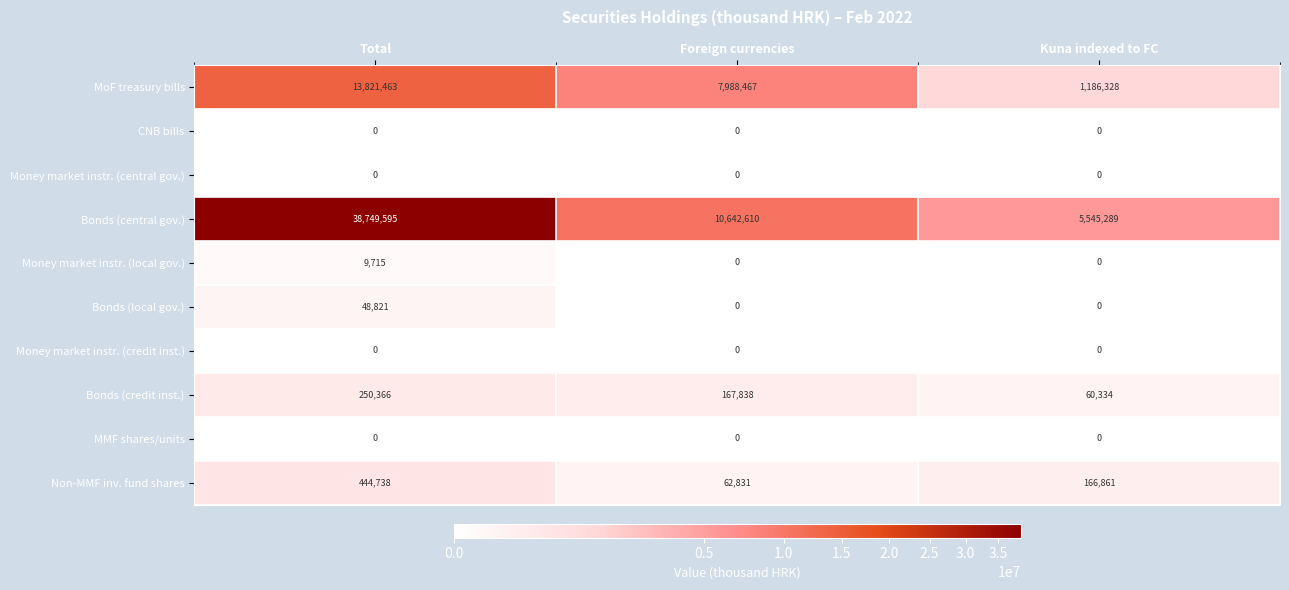

How many distinct data groups are displayed?

10